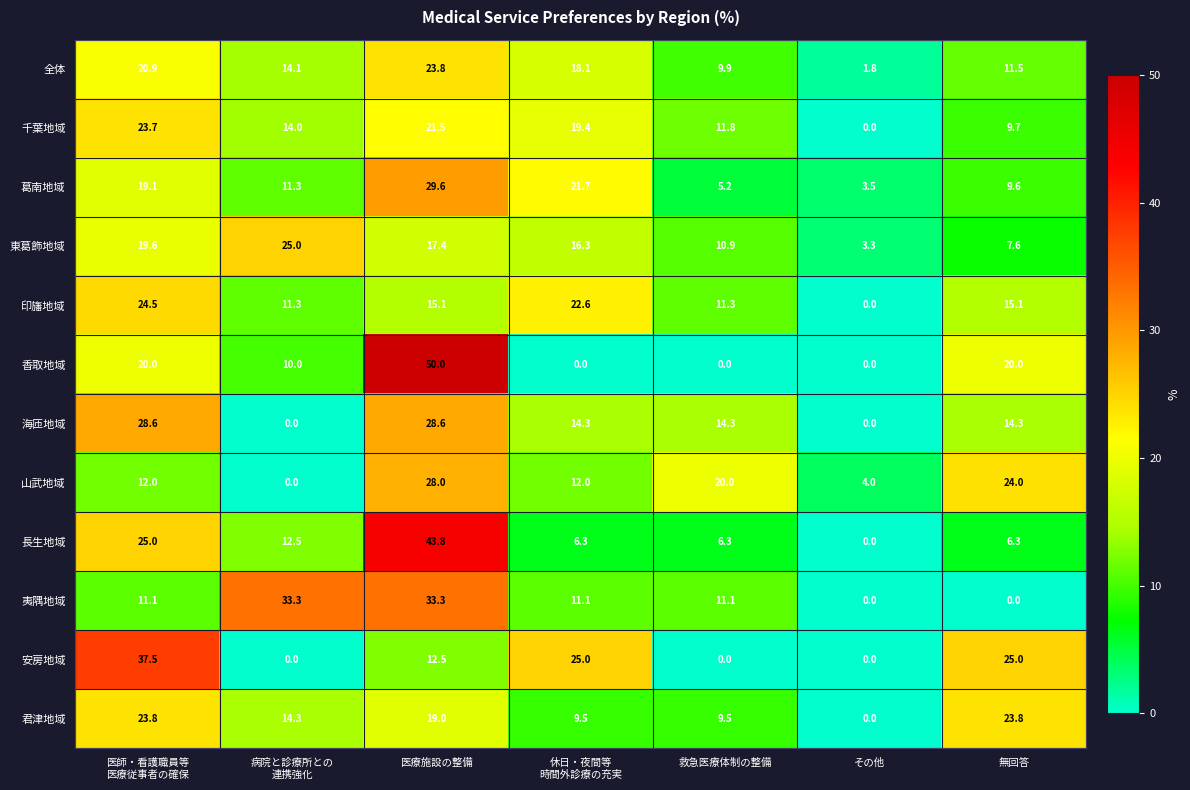

How many 山武地域 values are between 4 and 24?

5